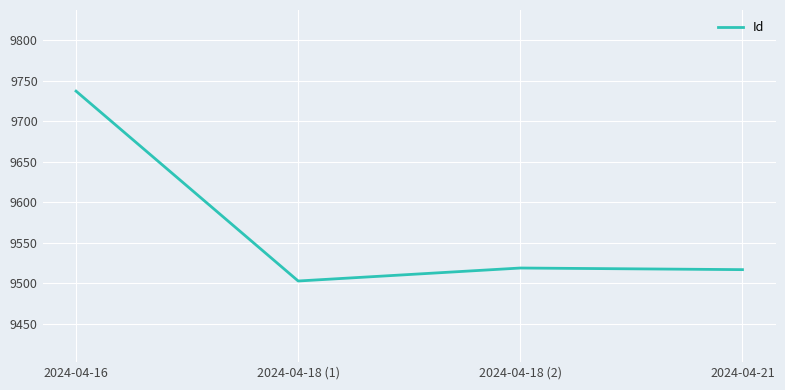

What is the greatest value displayed?

9737